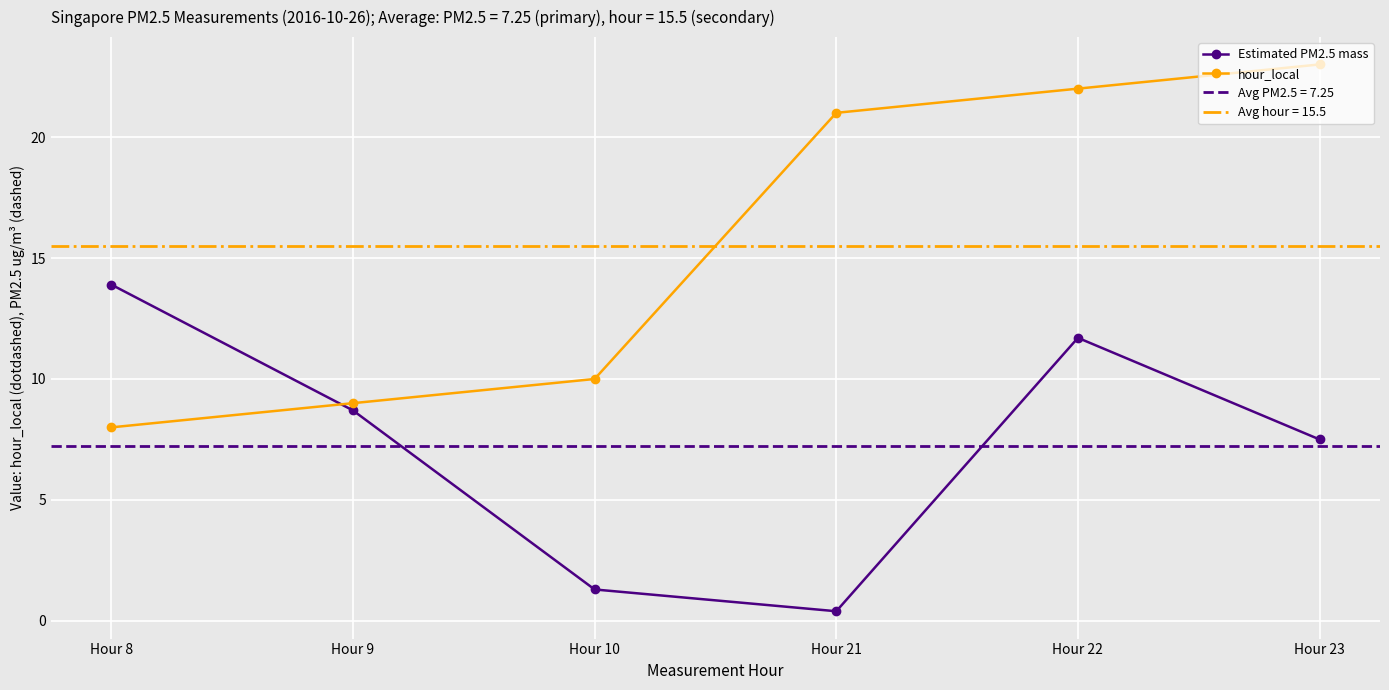

Is the value of hour_local at Hour 23 greater than the value of Estimated PM2.5 mass at Hour 22?

Yes